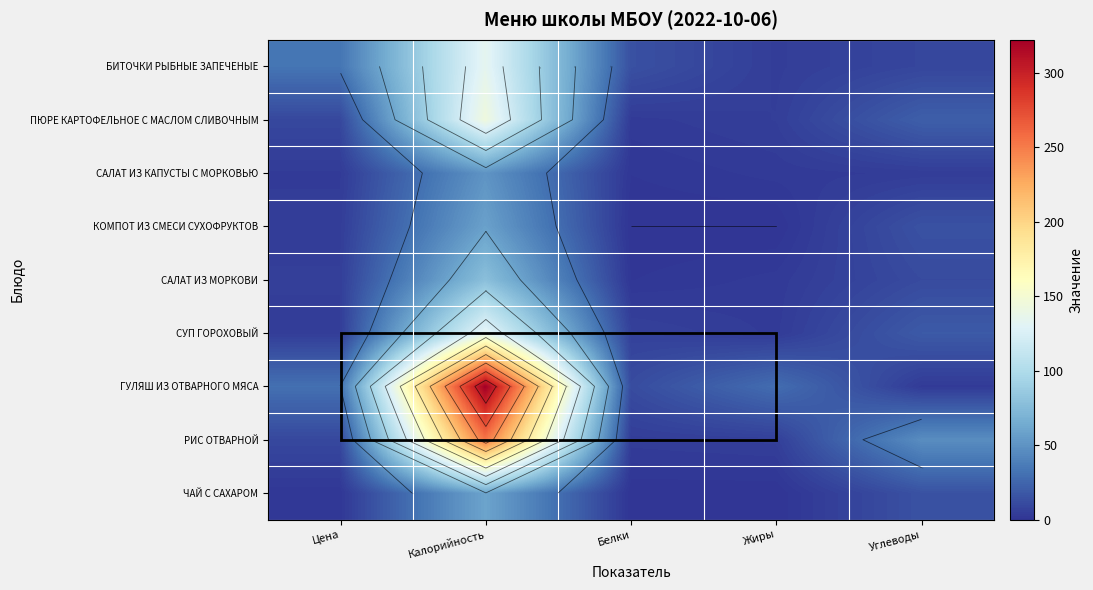

Is it true that САЛАТ ИЗ МОРКОВИ equals 2.2 at Белки?

False